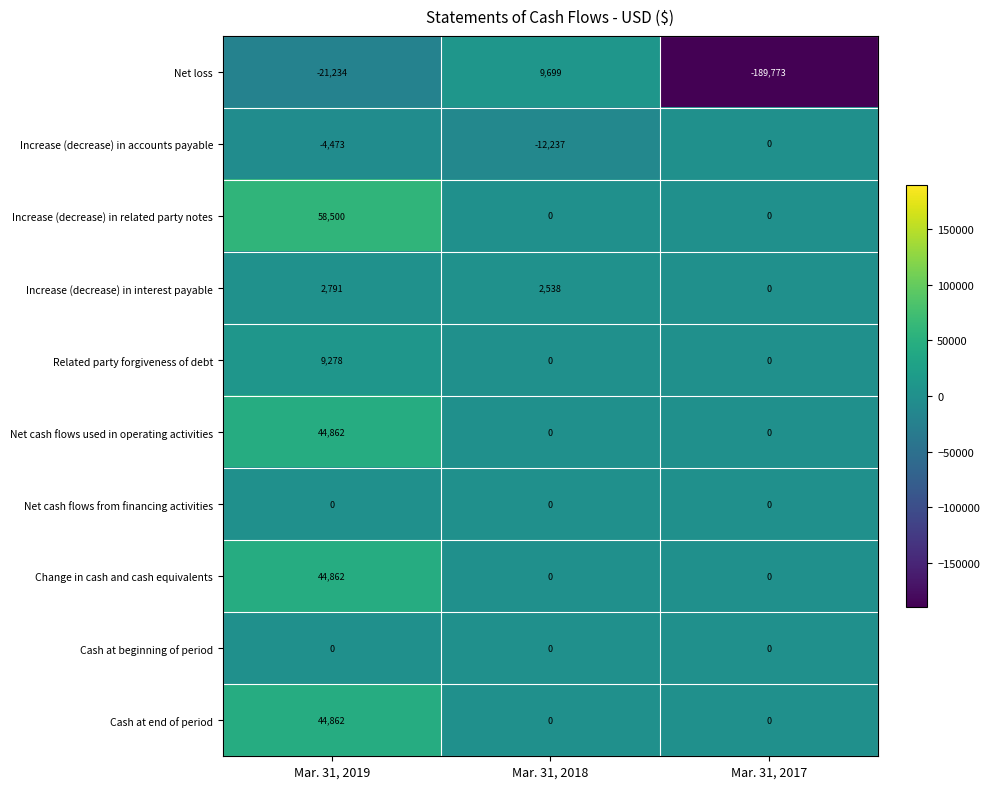

At which category is the sum across all series the highest?

Mar. 31, 2019